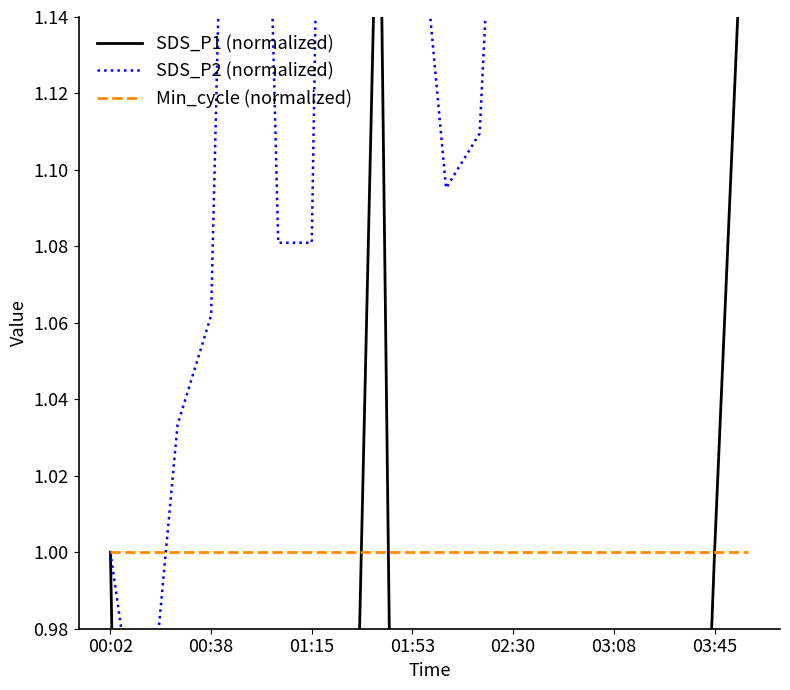

What position from the right is 00:02?

20